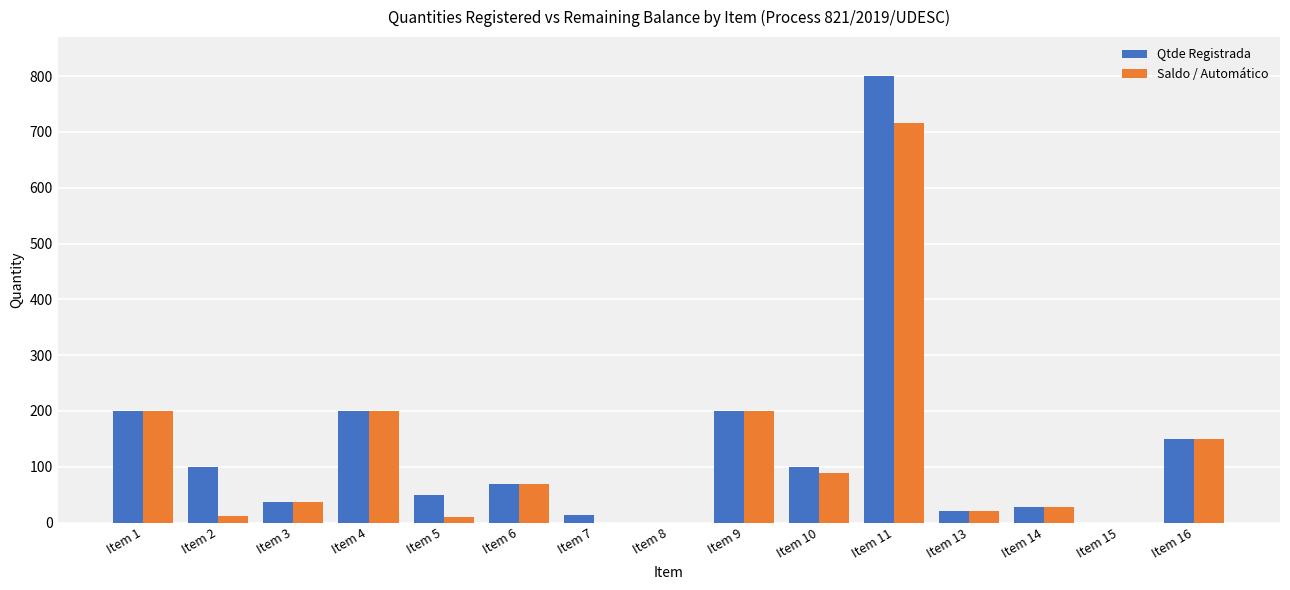

What is the highest value of the Qtde Registrada series?

800